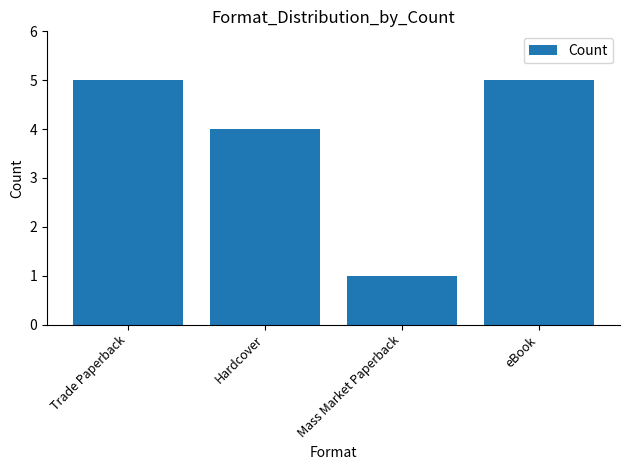

Does the chart contain any negative values?

No